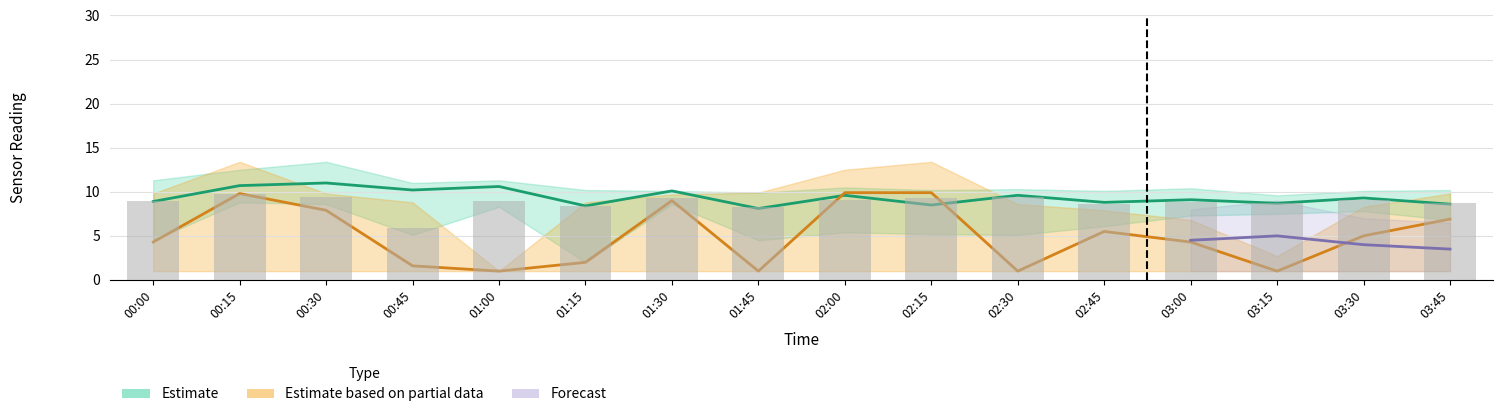

What is the sum of the values at 00:45 and 00:30?

15.3